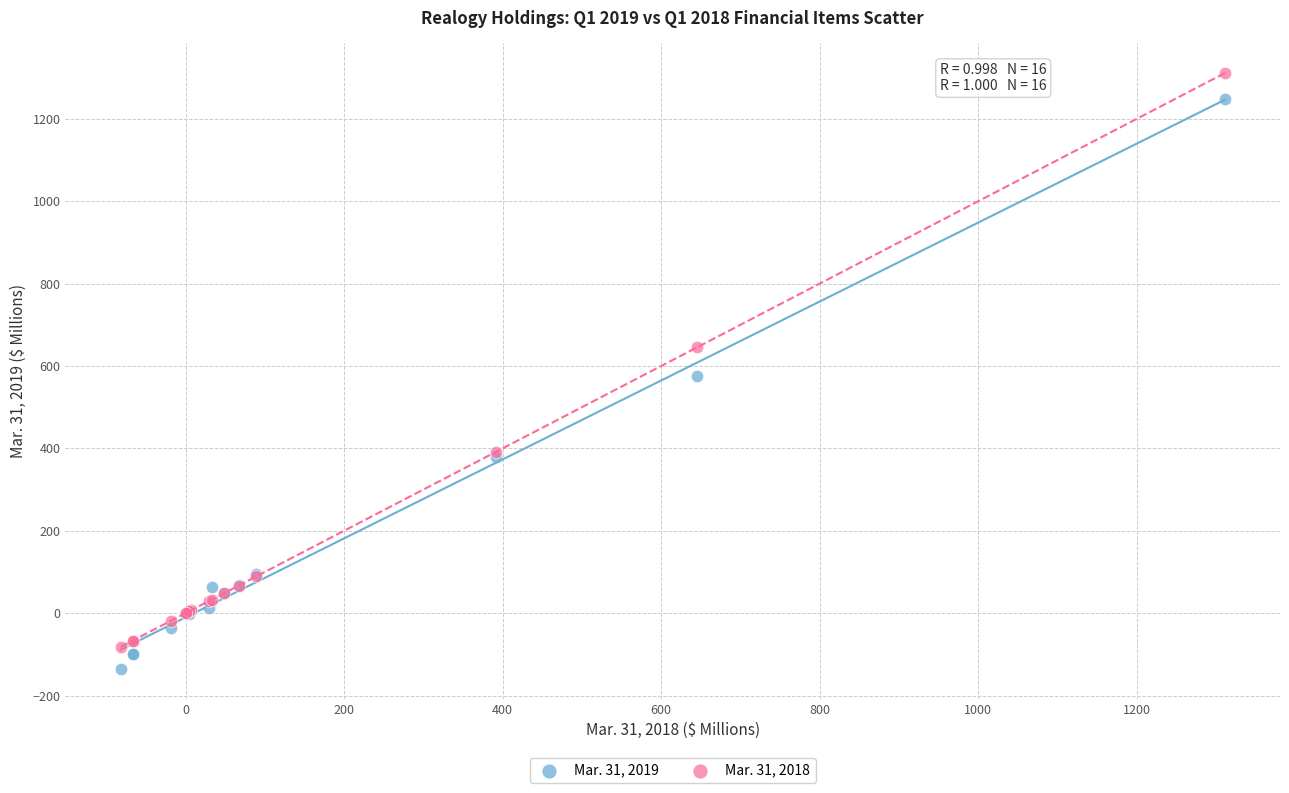

What is the X range (max minus min) for the scatter plot?

1393